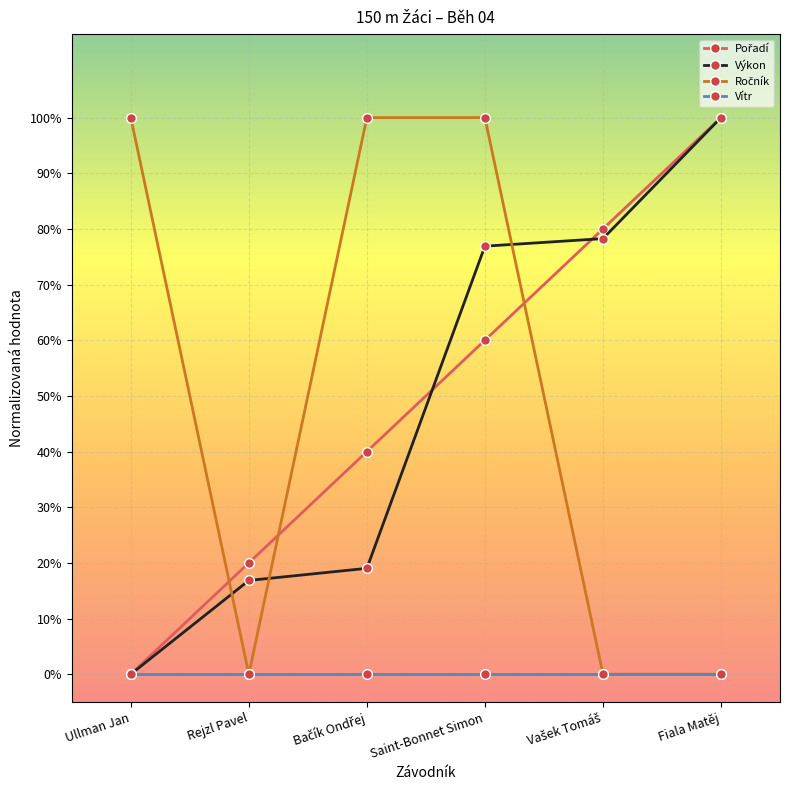

What is the average value of the Výkon series?

0.5